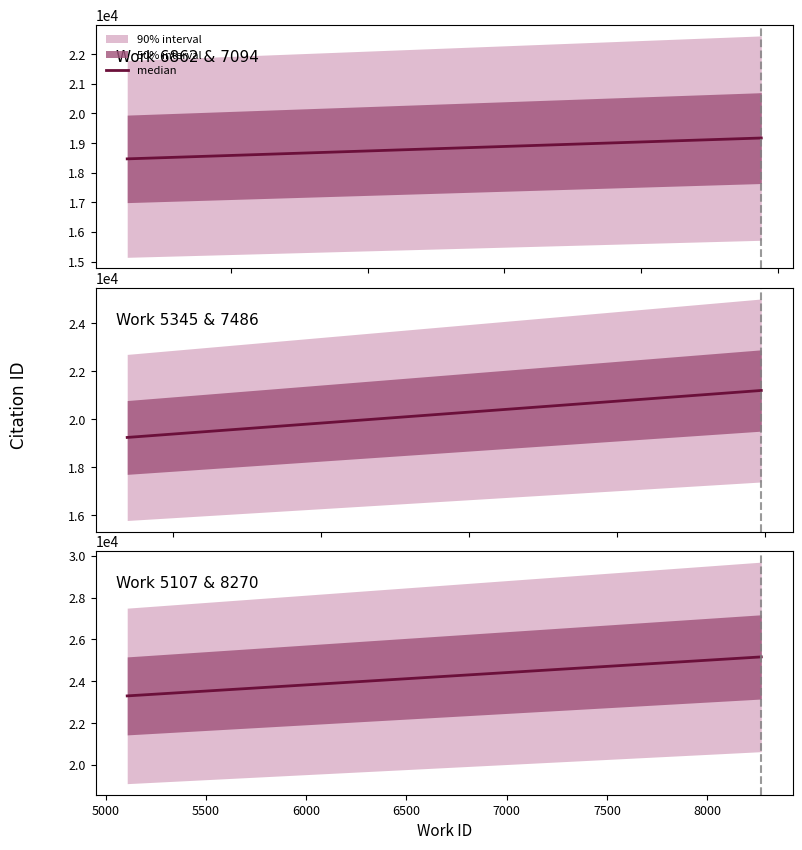

True or false: id and work_id cross at least once.

False